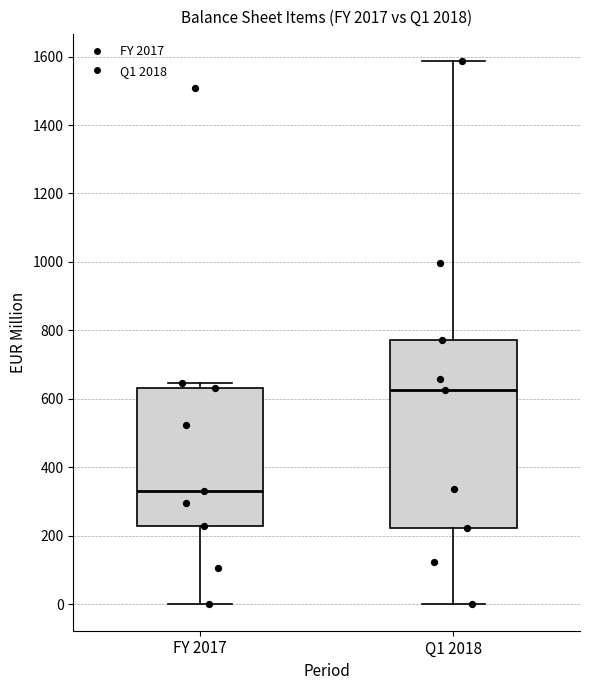

Reading left to right, transcribe this box plot: for each box, give where its median line is, the range the box spans, and where its two whiskers end, as read against the y-axis. The values are not printed on the chart, so give them approximately, as read against the axis.

FY 2017: median 340, box 220 to 640, whiskers 0 to 640 (just above the box's upper edge)
Q1 2018: median 620, box 220 to 780, whiskers 0 to 1580